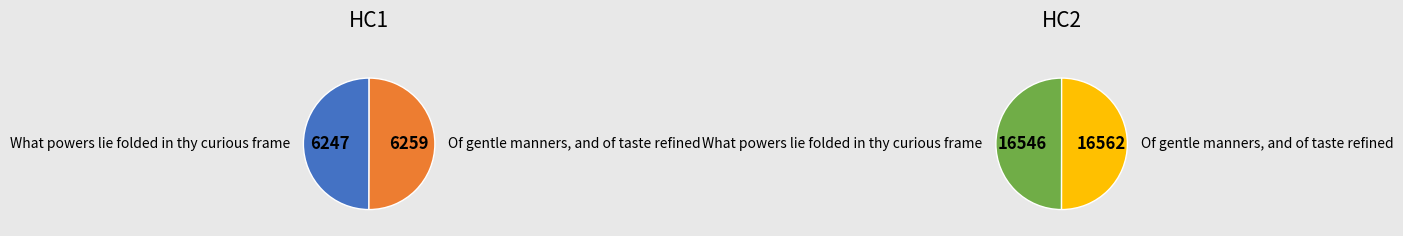

Between Of gentle manners, and of taste refined and What powers lie folded in thy curious frame, which is larger?

Of gentle manners, and of taste refined